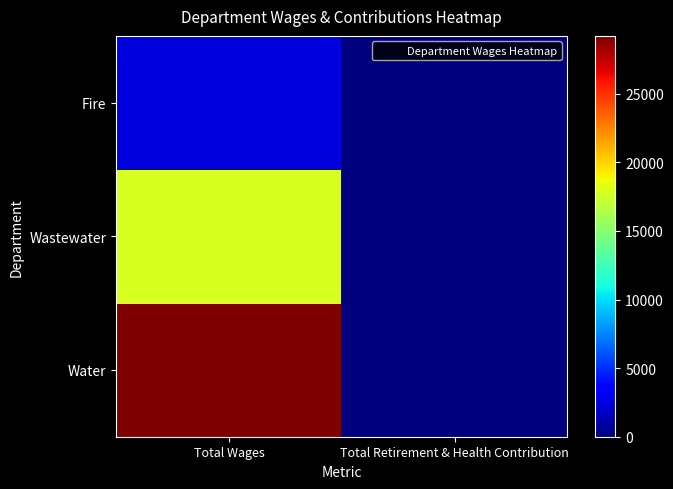

Count the number of data series in this chart.

3